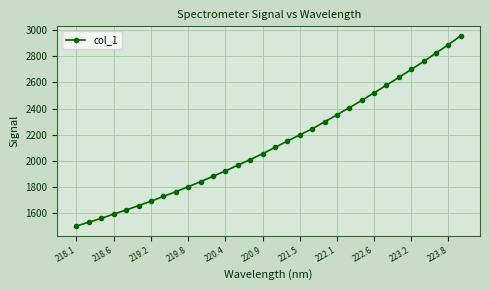

What is the sum of all values?

68212.1